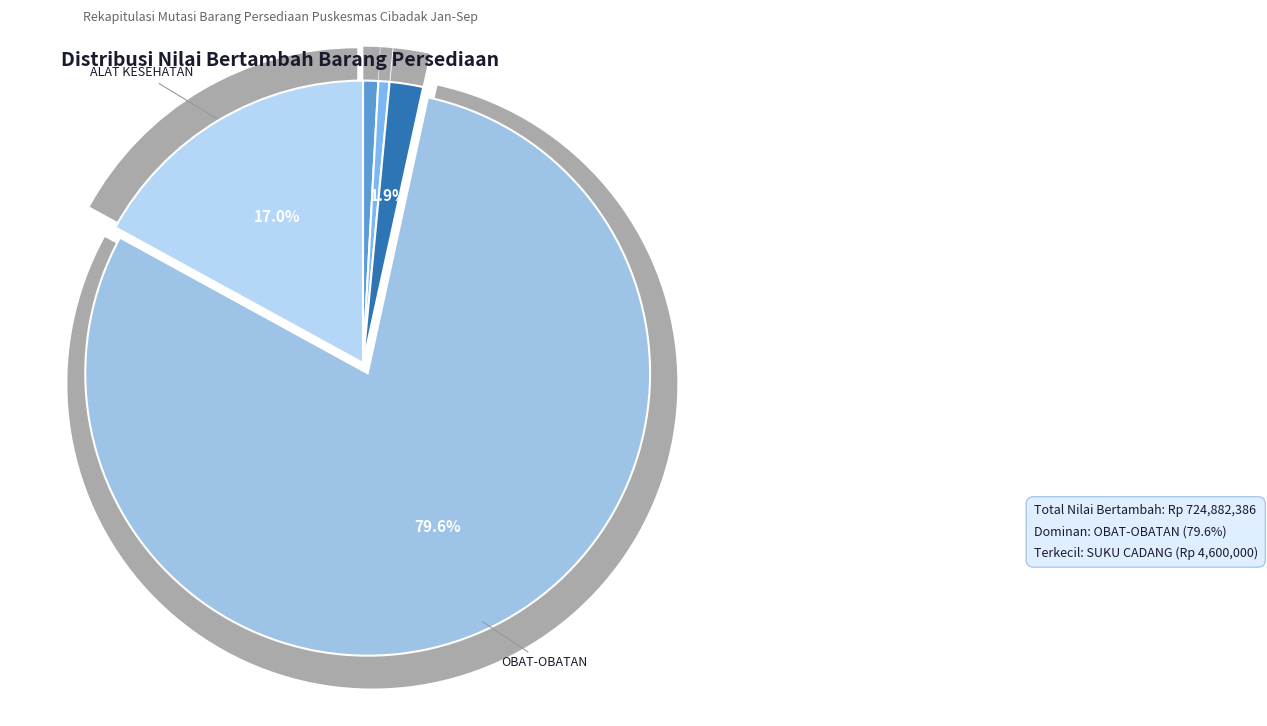

Which has a higher value, BAHAN or OBAT-OBATAN?

OBAT-OBATAN